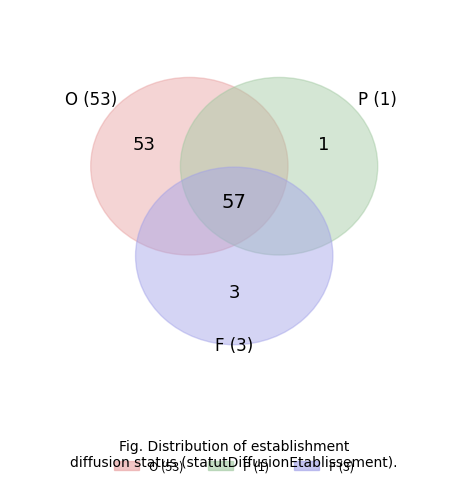

True or false: F accounts for 5% of the total.

True